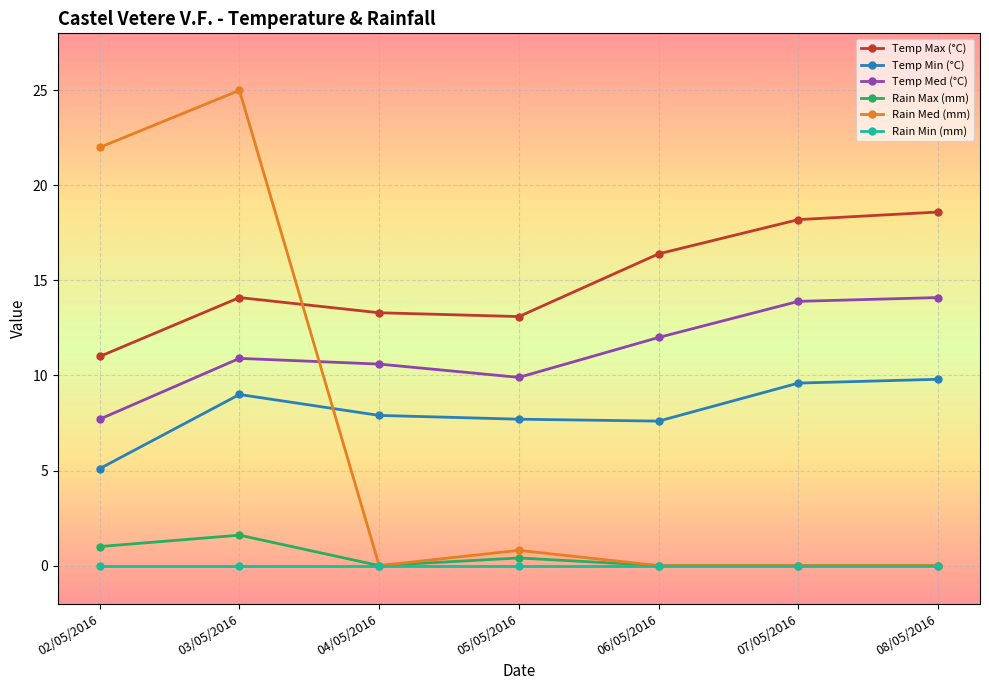

Is it true that Temp Med (°C) equals 6.7 at 08/05/2016?

False